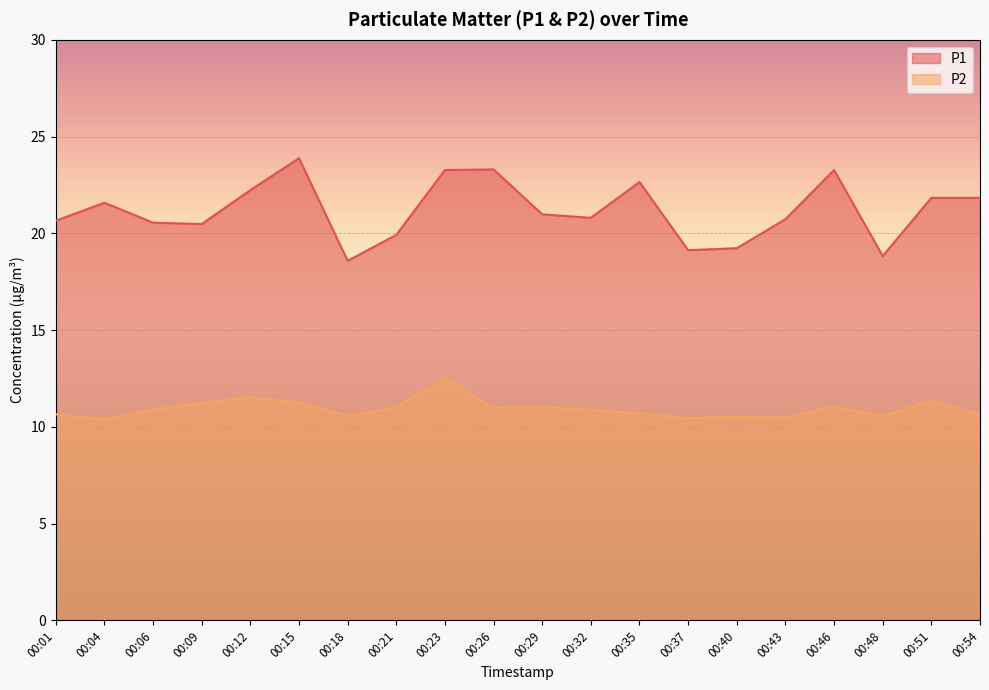

Reading left to right, list all the values displayed in this chart.

P1: 00:01=20.6	00:04=21.6	00:06=20.6	00:09=20.5	00:12=22.2	00:15=23.9	00:18=18.6	00:21=19.9	00:23=23.3	00:26=23.3	00:29=21.0	00:32=20.8	00:35=22.6	00:37=19.1	00:40=19.2	00:43=20.7	00:46=23.3	00:48=18.8	00:51=21.8	00:54=21.8
P2: 00:01=10.7	00:04=10.4	00:06=10.9	00:09=11.2	00:12=11.5	00:15=11.3	00:18=10.6	00:21=11.0	00:23=12.5	00:26=11.0	00:29=11.0	00:32=10.9	00:35=10.7	00:37=10.4	00:40=10.5	00:43=10.5	00:46=11.1	00:48=10.6	00:51=11.3	00:54=10.6